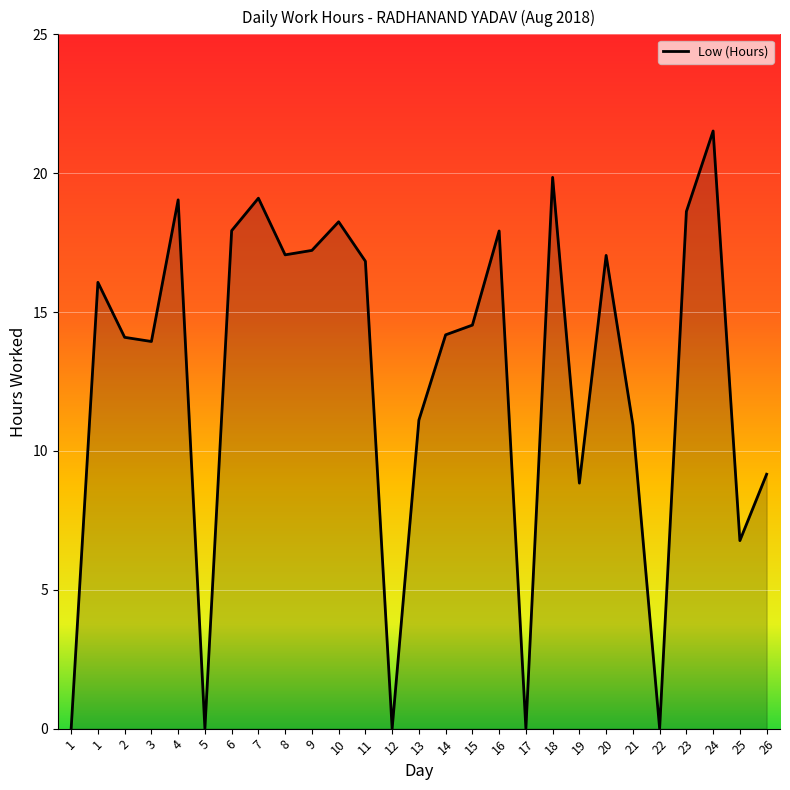

Reading left to right, list all the values displayed in this chart.

0.0	16.1	14.1	13.9	19.0	0.0	17.9	19.1	17.1	17.2	18.2	16.8	0.0	11.1	14.2	14.5	17.9	0.0	19.9	8.8	17.0	10.9	0.0	18.6	21.5	6.8	9.2